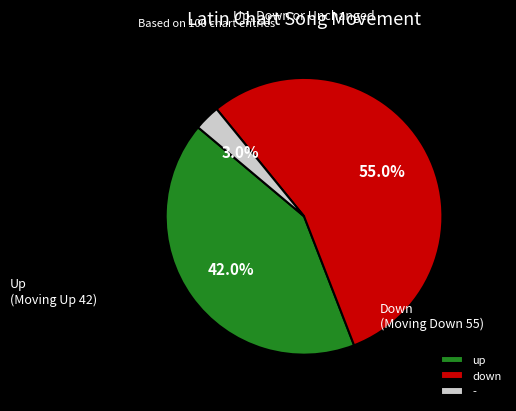

Which slice represents more than half of the pie?

down